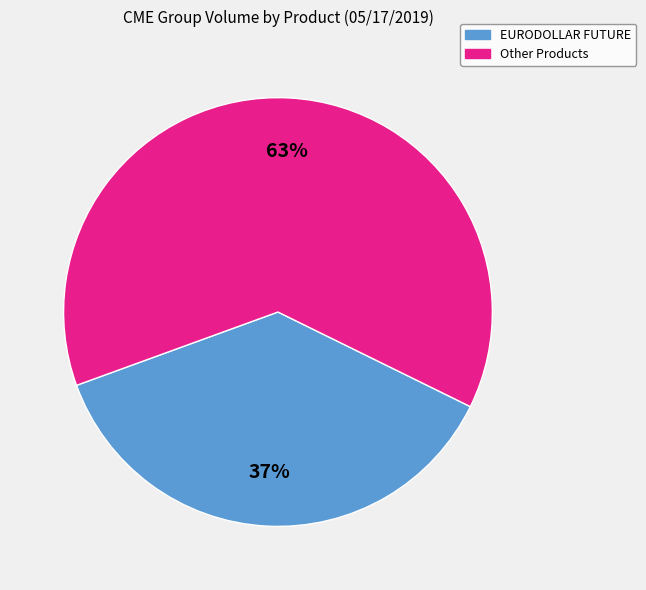

Is it true that EURODOLLAR FUTURE is 26% of the pie?

False